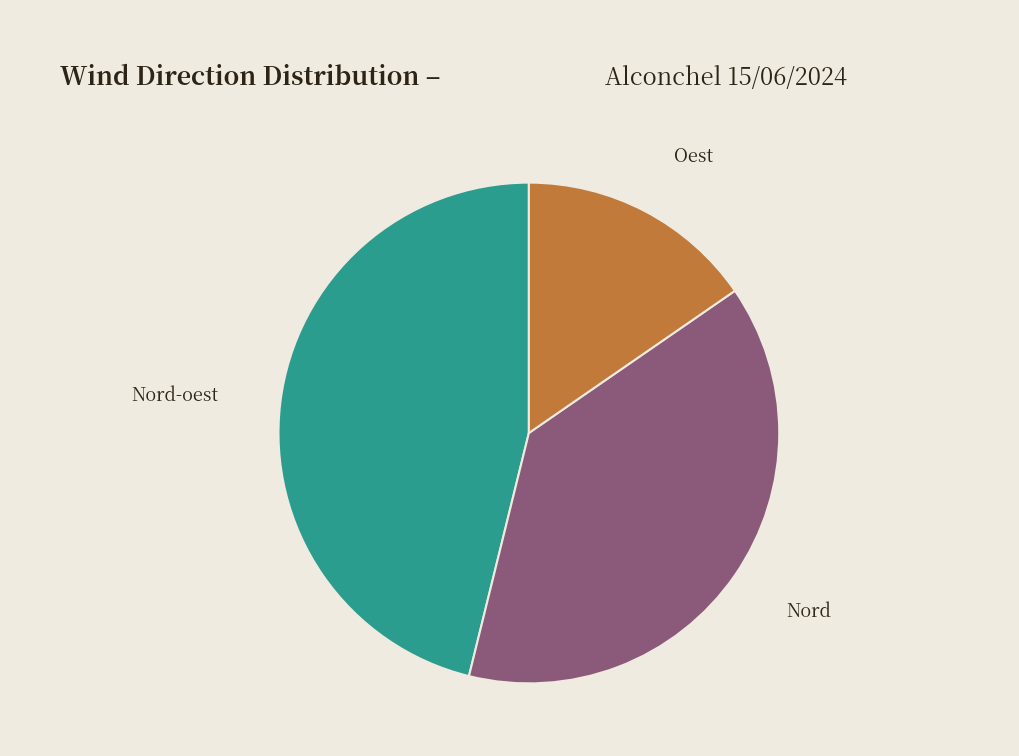

Is there any slice that represents more than half of the pie?

No